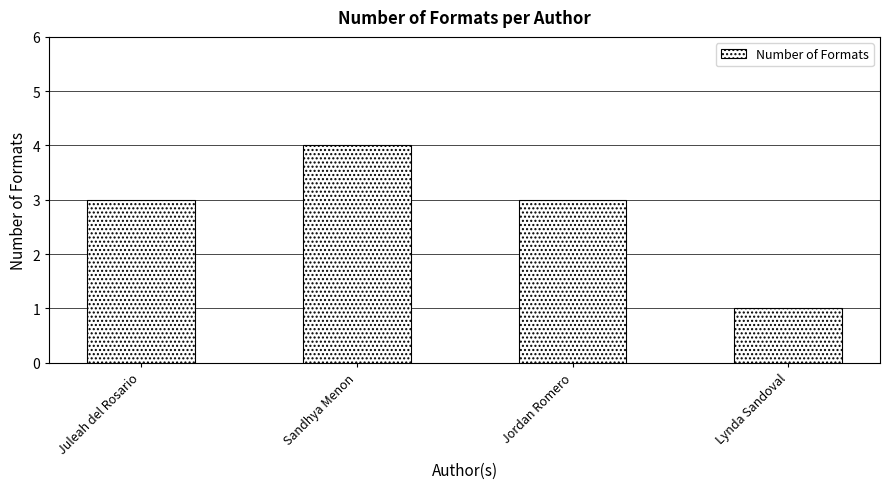

Reading left to right, transcribe all the data shown in this chart.

3	4	3	1